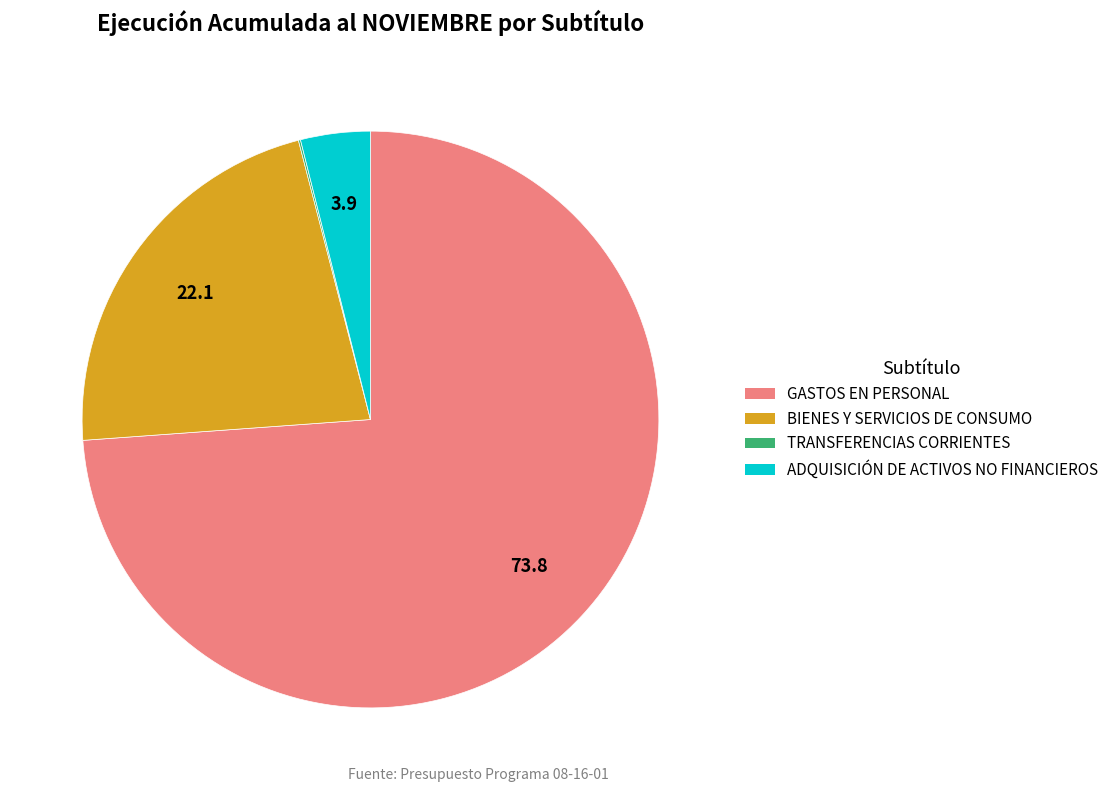

The BIENES Y SERVICIOS DE CONSUMO slice represents 22% of the pie. True or false?

True